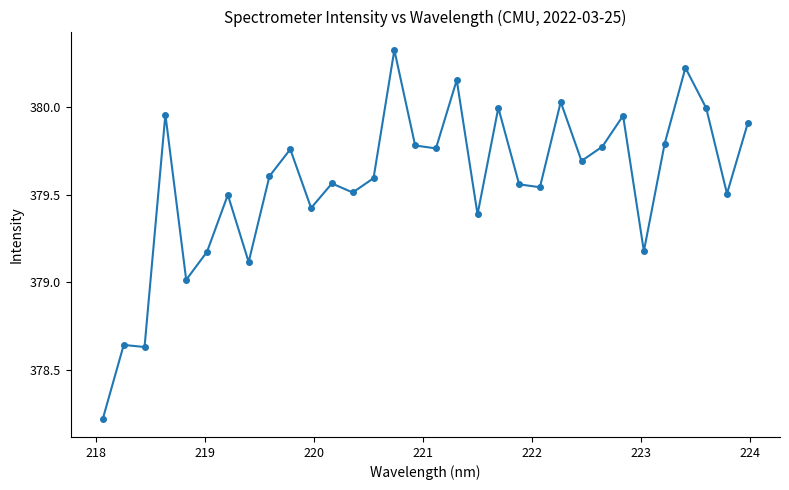

What is the difference between the second highest and second lowest values?

1.6